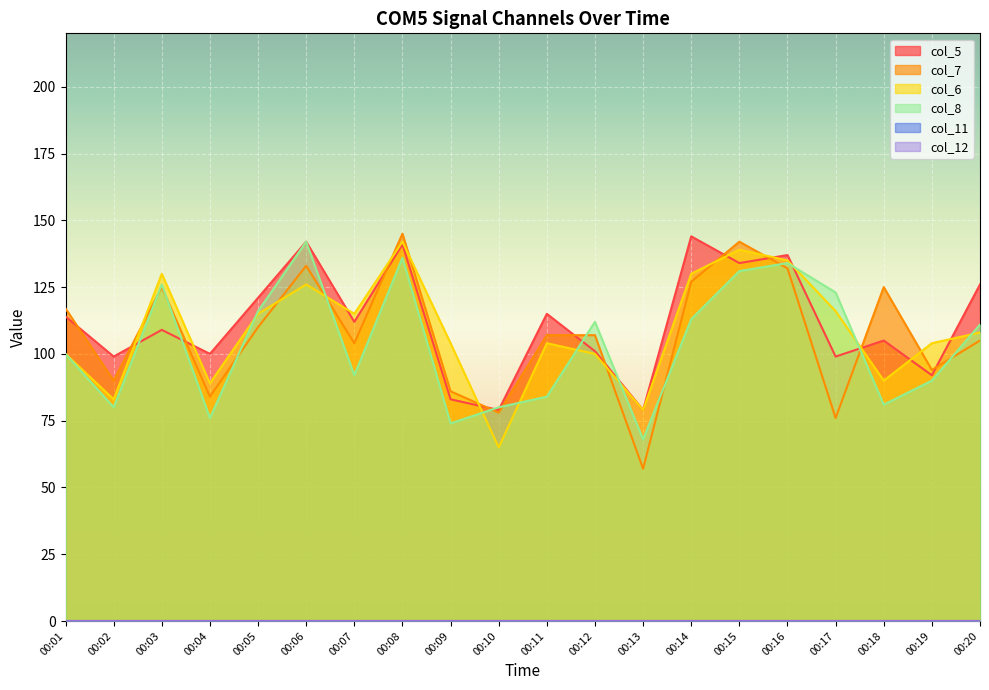

Between 00:12 and 00:09, which is larger?

00:12